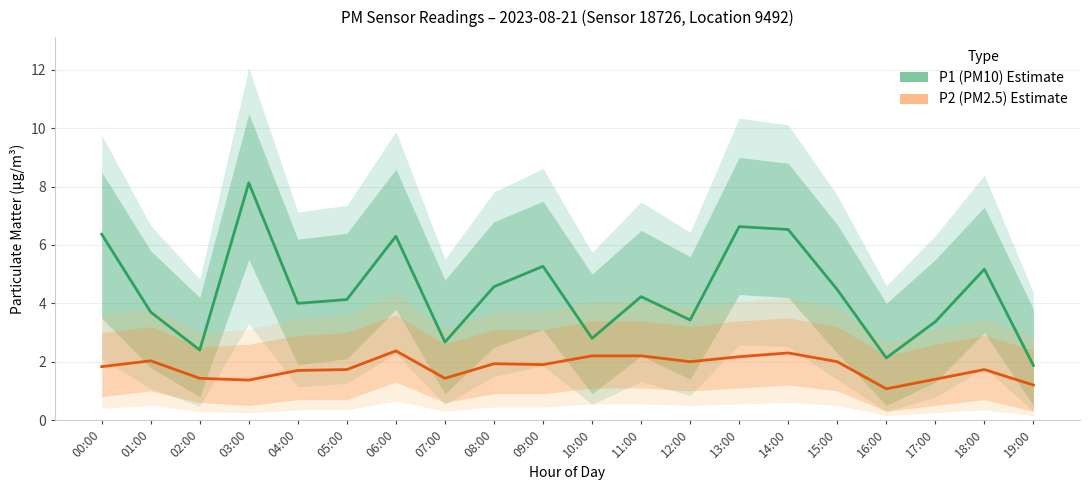

What is the sum of all P1 (PM10) Estimate values?

88.2